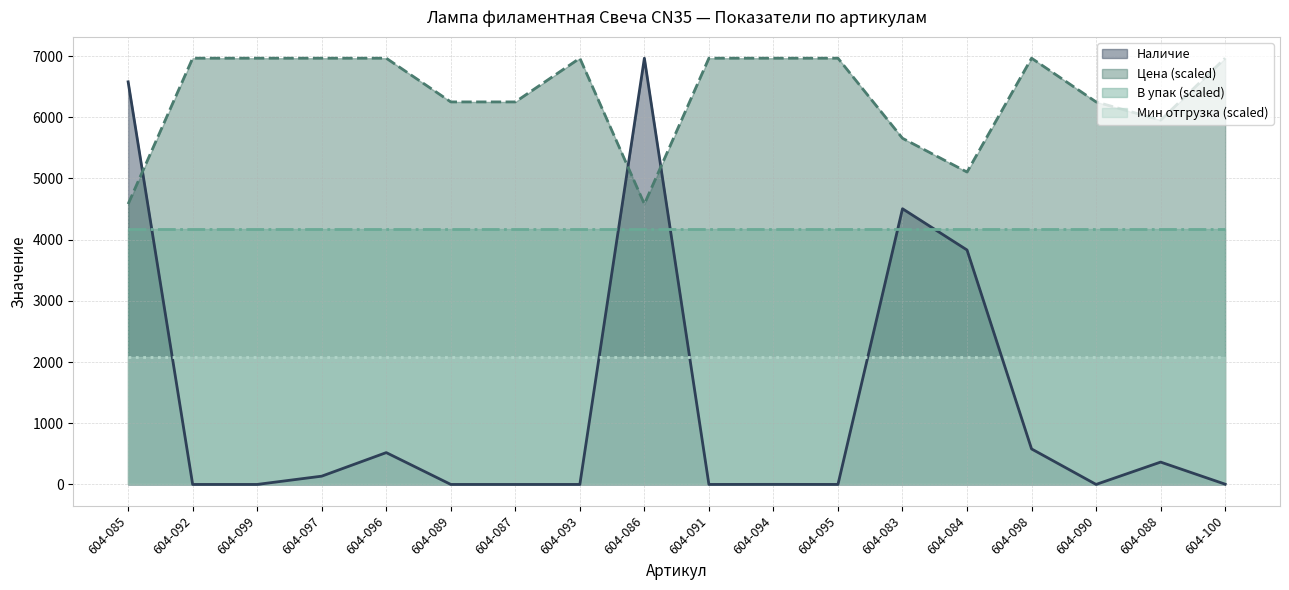

What position from the left is 604-092?

2